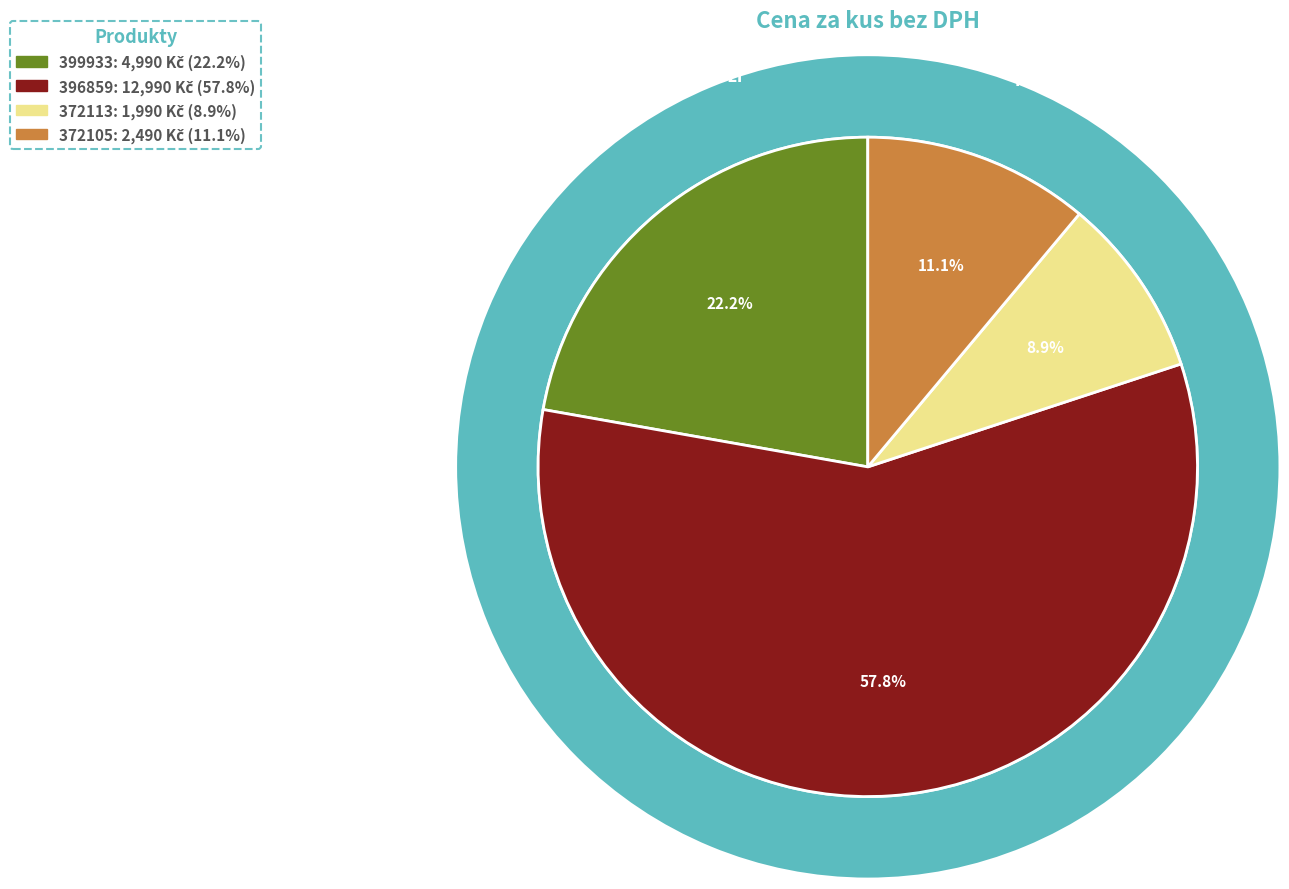

Is there a majority slice in this chart?

Yes